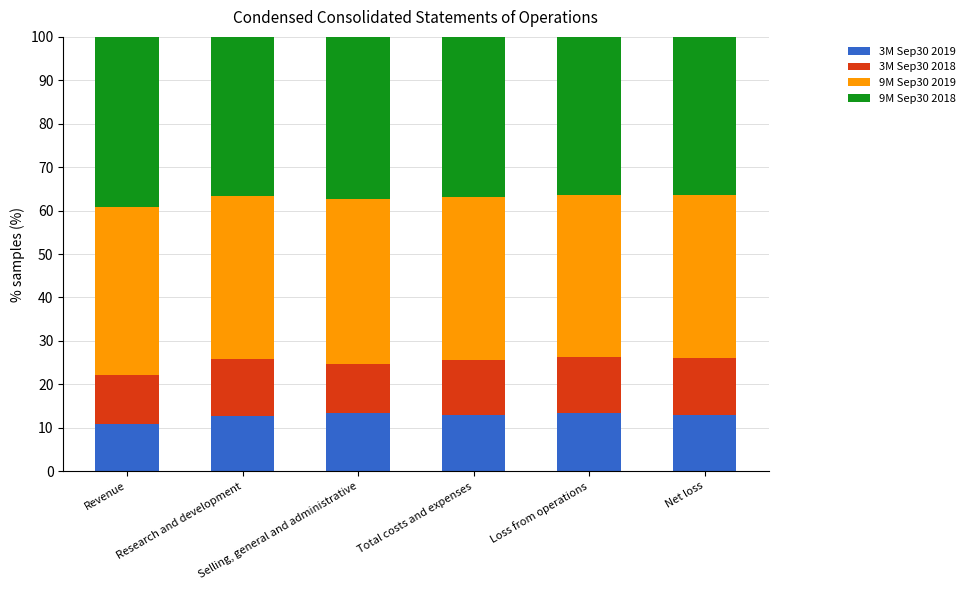

What is the minimum value for 3M Sep30 2019?

10.9